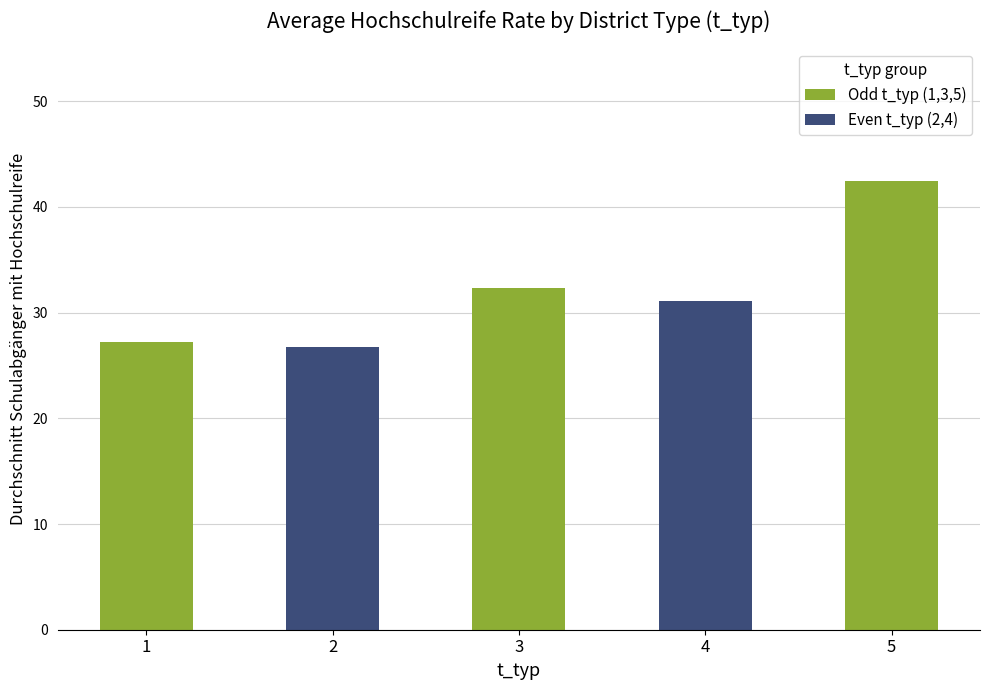

At which label is the value closest to 34?

3